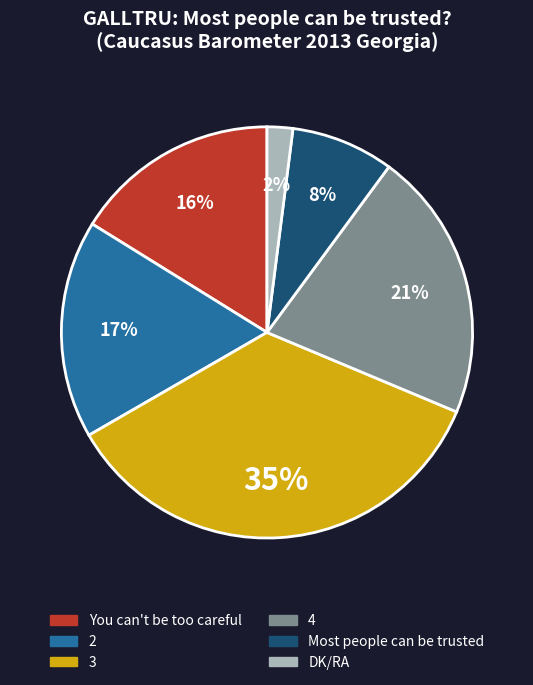

To the nearest percent, what percentage of the pie is DK/RA?

2%